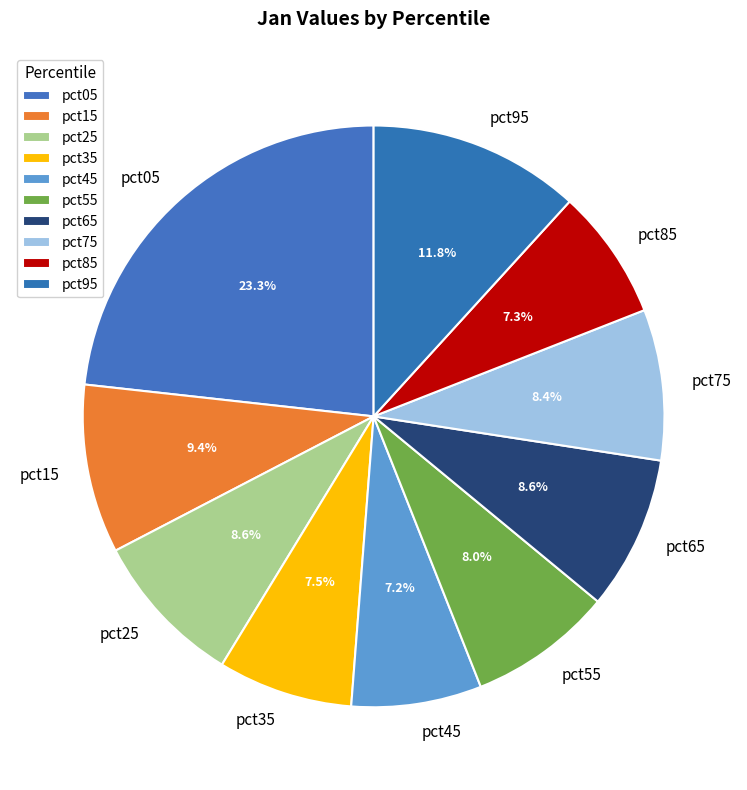

How much of the chart is everything except pct25?

91.4%